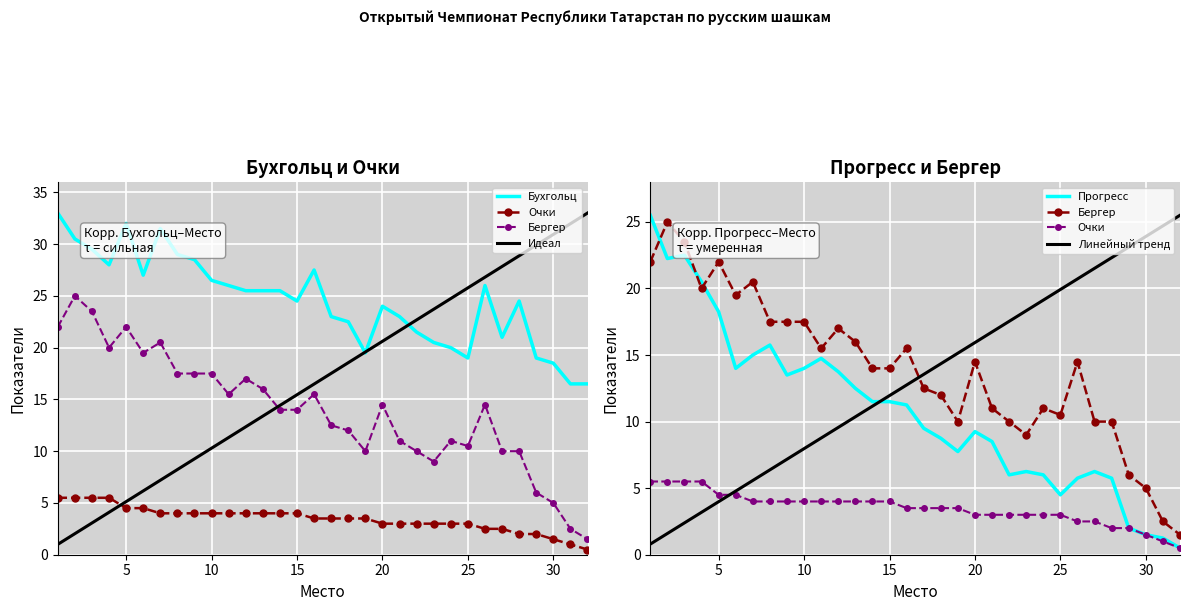

Which has a higher value, 20 or 4?

4